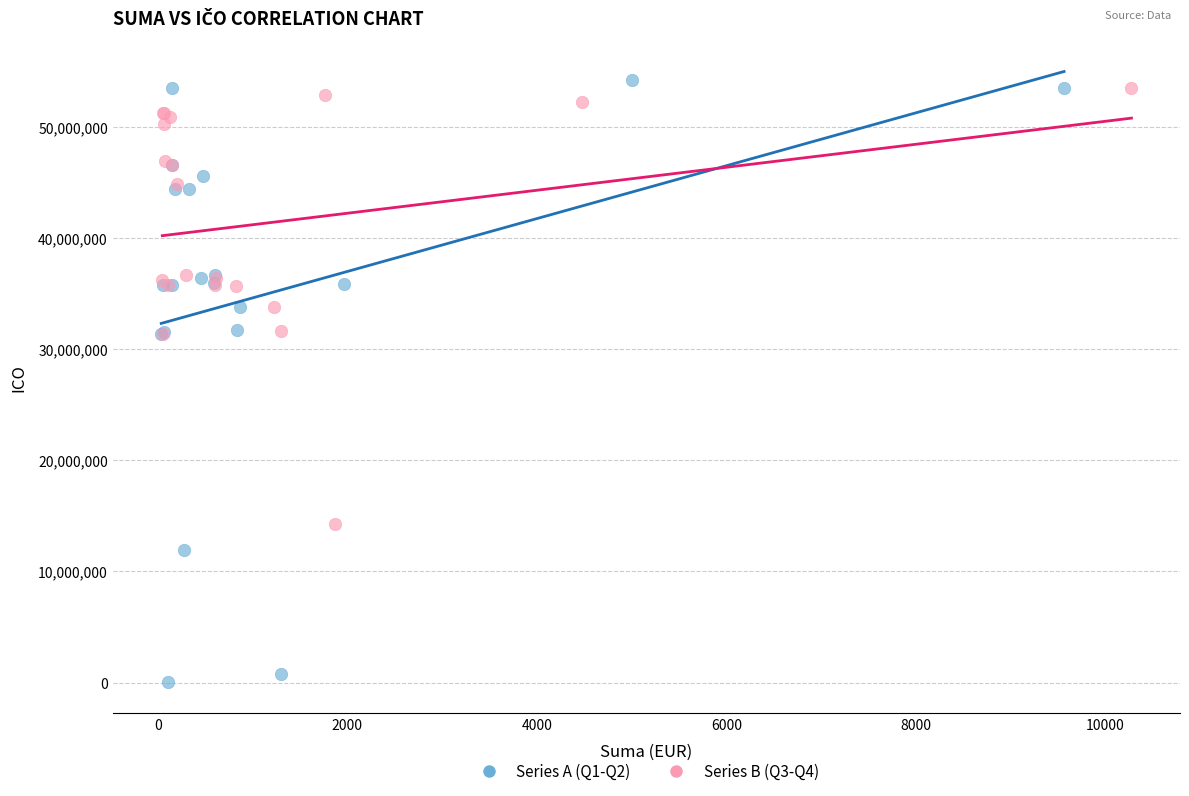

Which series has the largest Y range (max minus min)?

Series A (Q1-Q2)